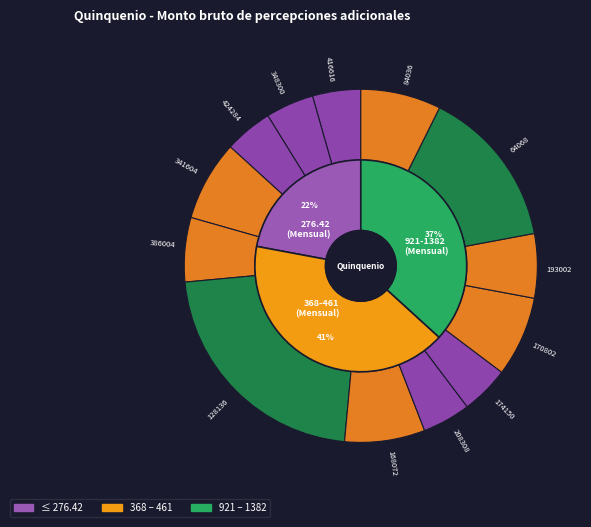

How many slices are in this pie chart?

13